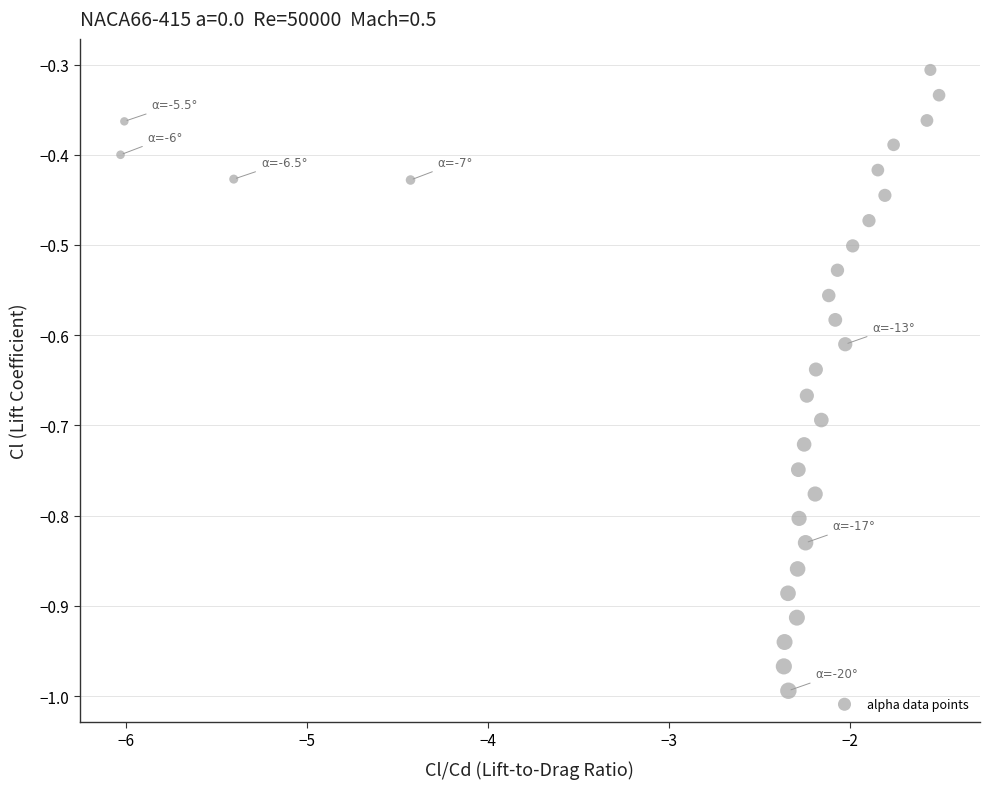

What is the range of Y values (max minus min)?

0.7